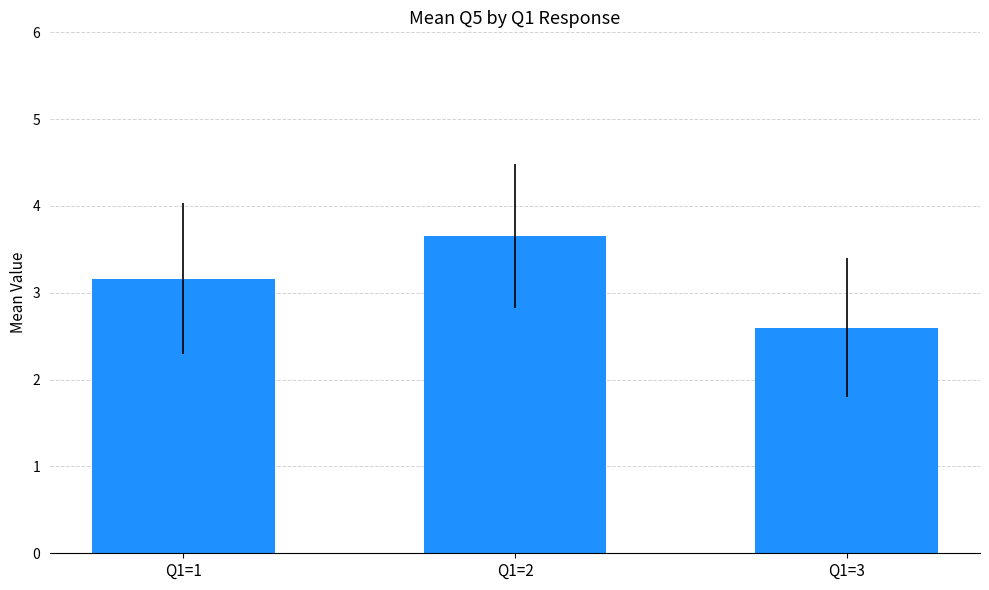

Count the values in the range 2 to 3.

1